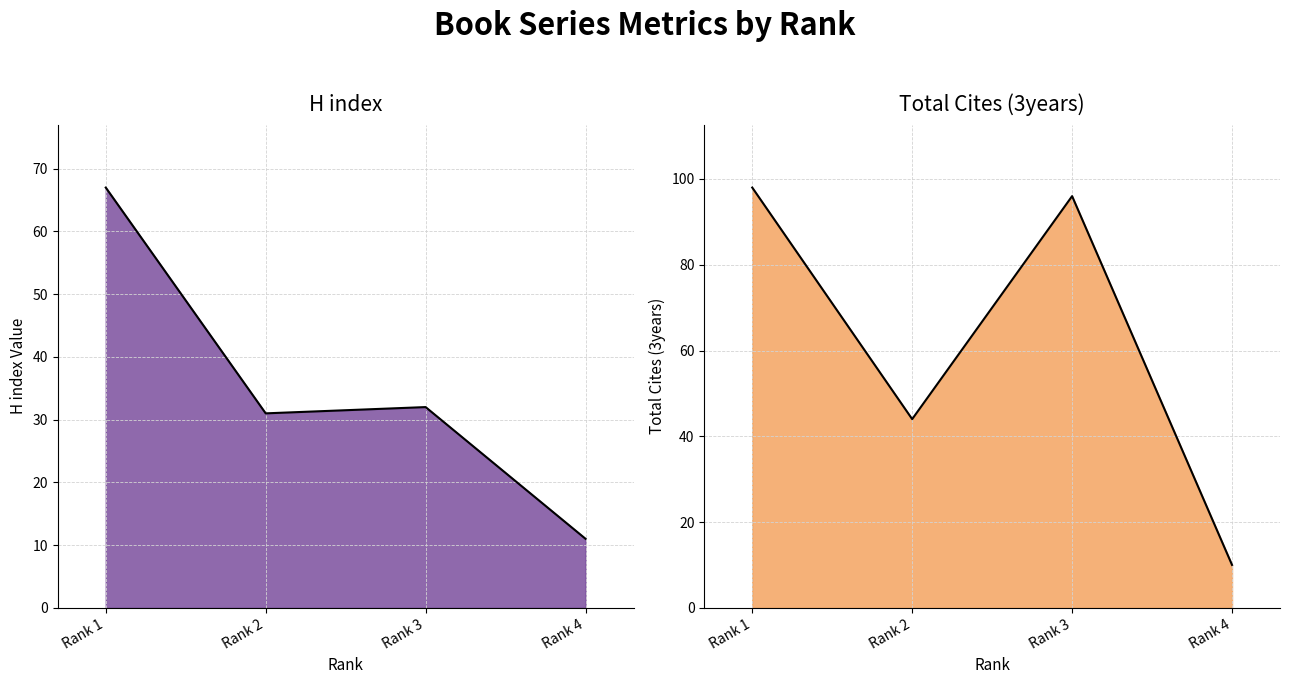

What is the spread (max minus min) of values at Rank 1?

31